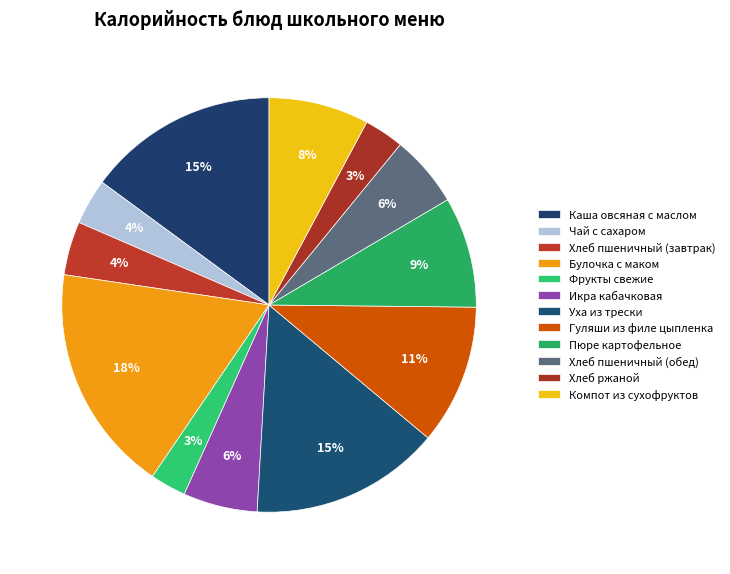

How many slices are in this pie chart?

12